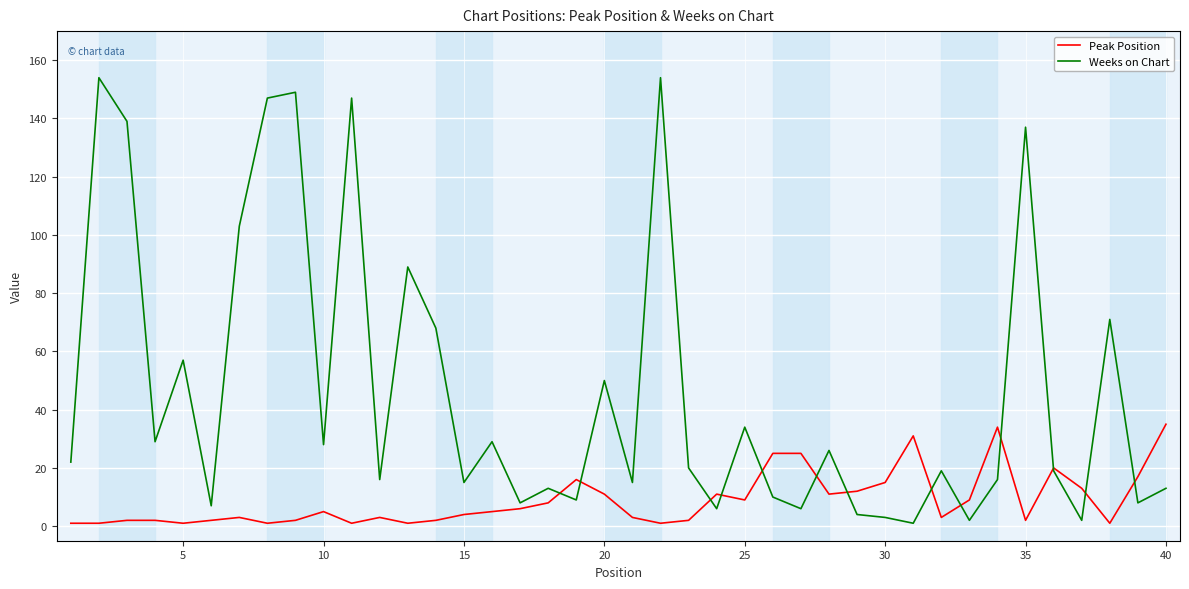

What is the sum of all Weeks on Chart values?

1845